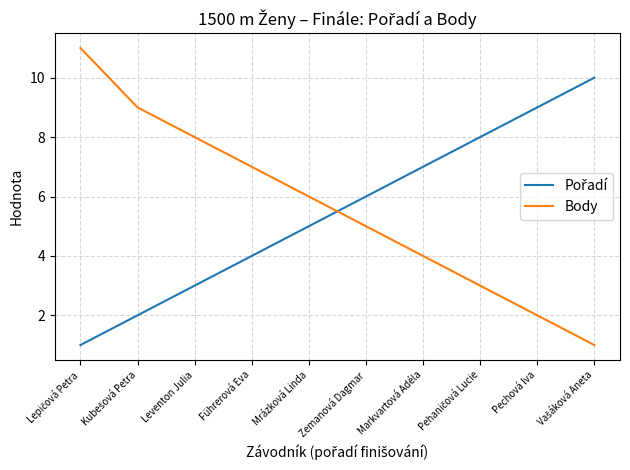

True or false: Body has a value of 0 at Pechová Iva.

False